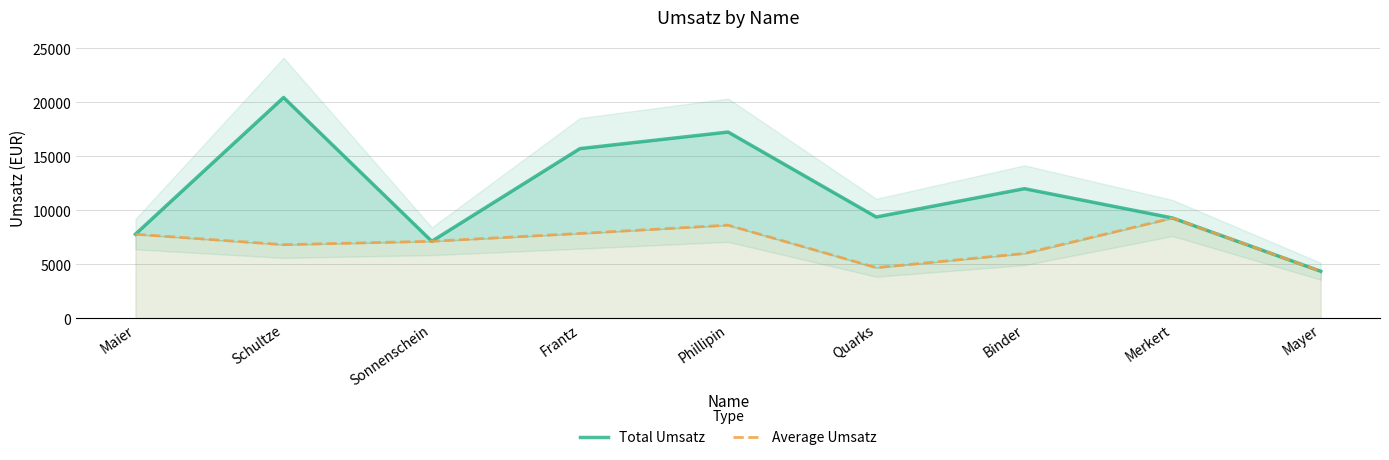

Reading right to left, list all the values displayed in this chart.

Total Umsatz: 4350.0	9285.0	12003.0	9378.0	17249.0	15714.0	7131.0	20451.0	7786.0
Average Umsatz: 4350.0	9285.0	6001.5	4689.0	8624.5	7857.0	7131.0	6817.0	7786.0